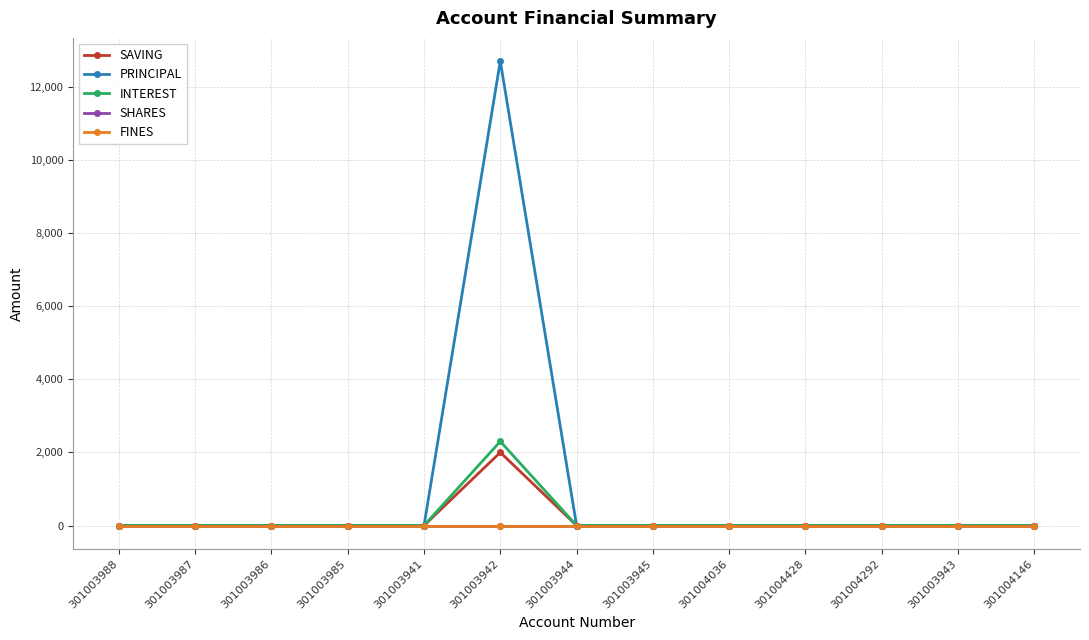

Does the chart have visible grid lines?

Yes